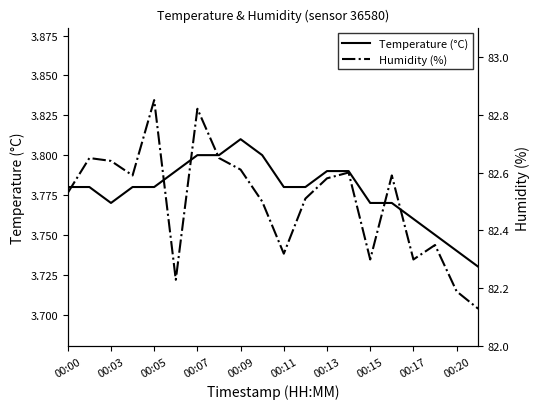

In Temperature (°C), how many points are lower than both neighbors (excluding endpoints)?

1